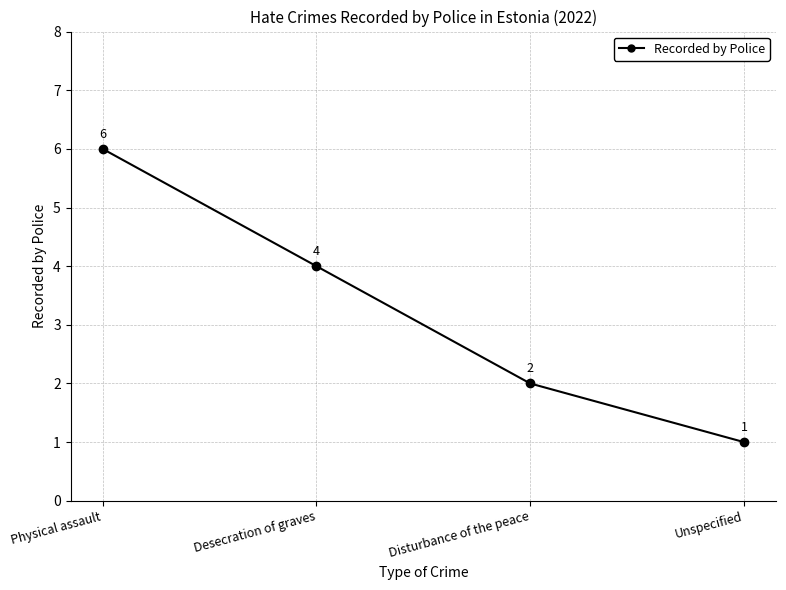

How many data points are less than 4?

2